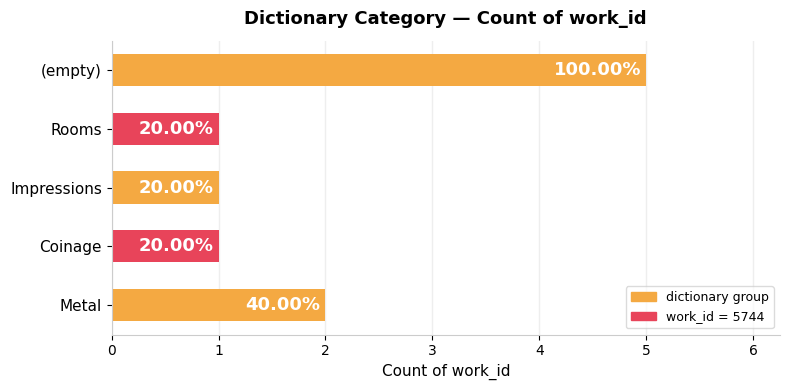

How many data points are above 1?

2